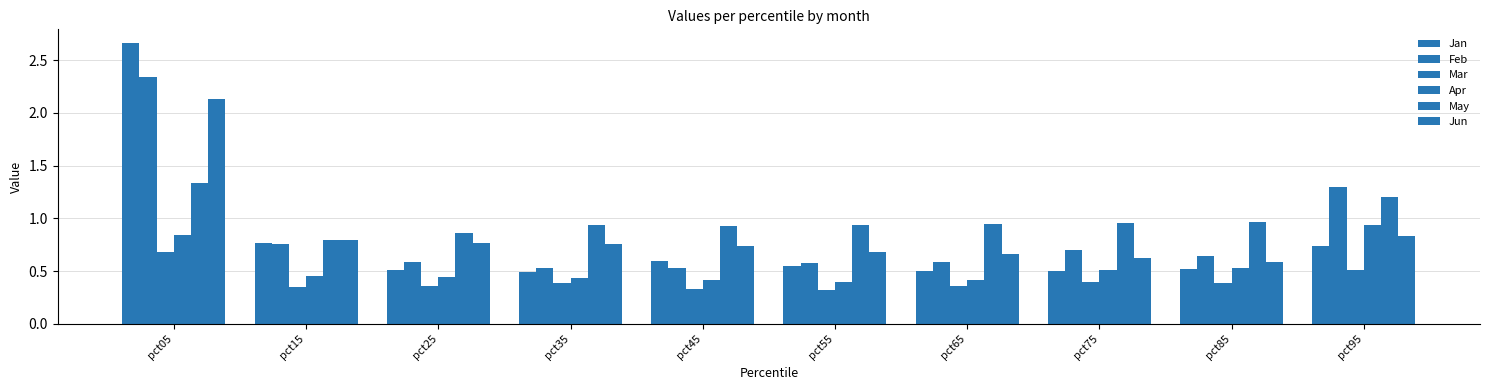

Between pct15 and pct75, which series saw the biggest shift?

Jan